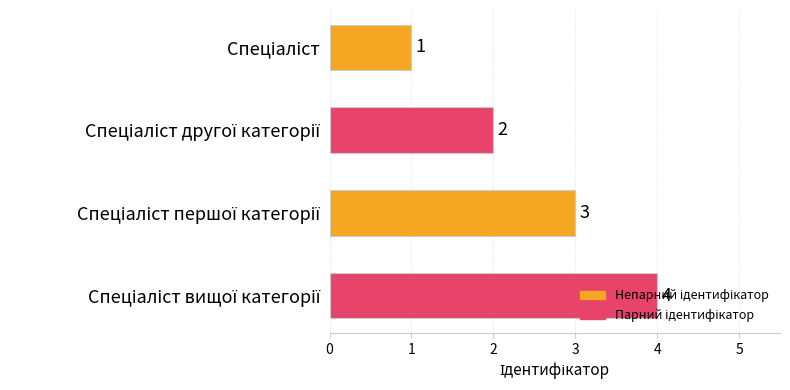

What is the sum of all values?

10